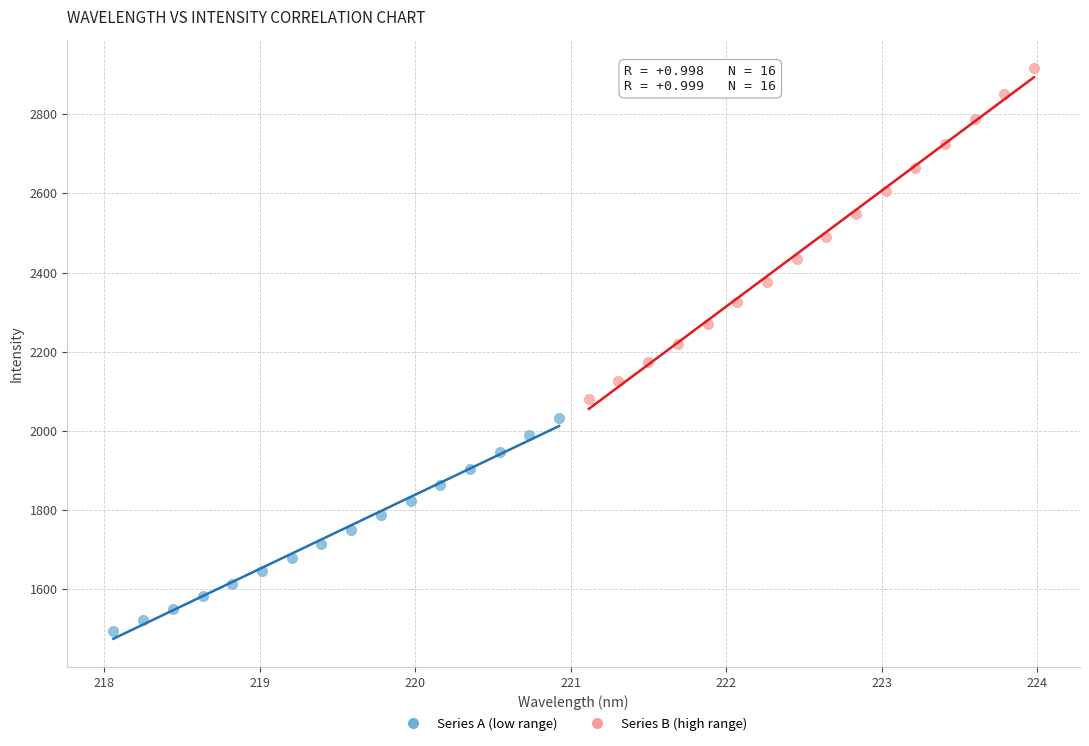

Which series contains the lowest Y value?

Series A (low range)